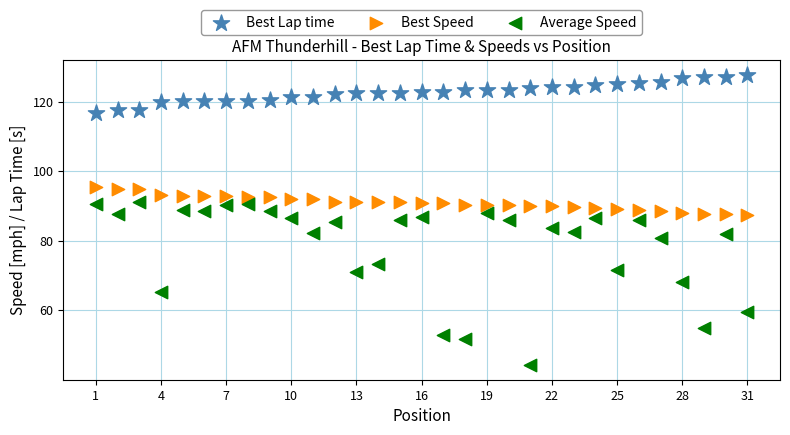

Which series reaches the maximum Y coordinate?

Best Lap time